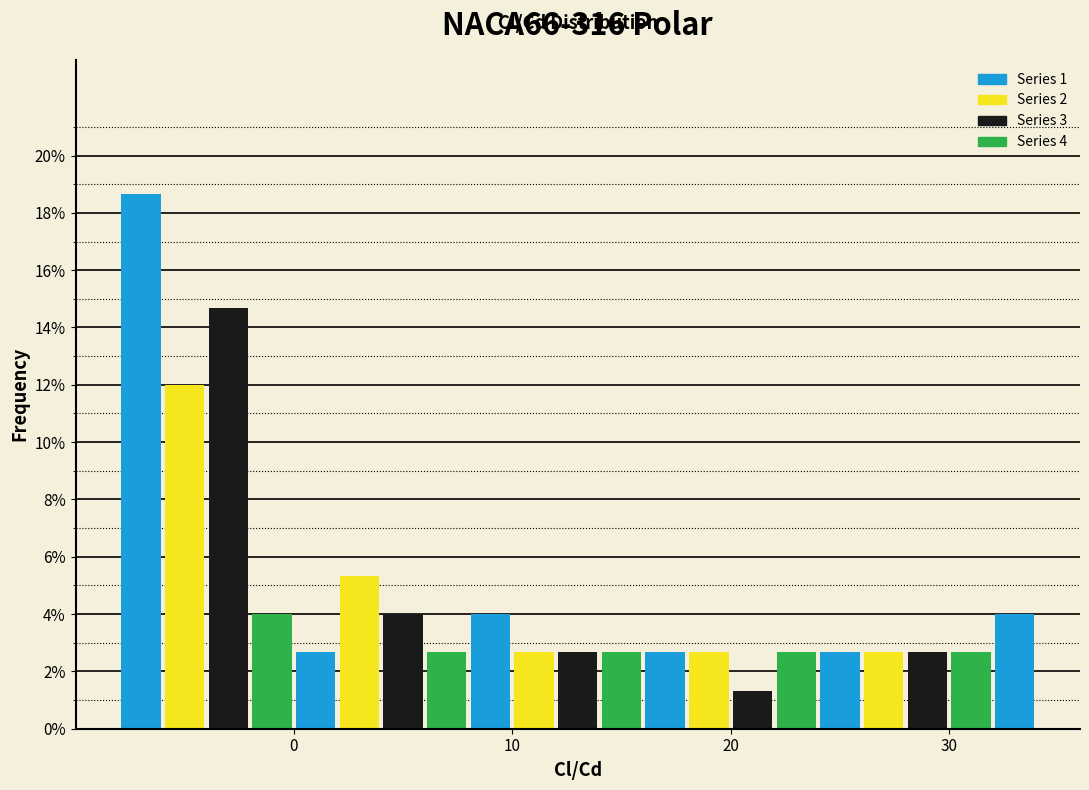

Around what value on the x-axis is the tallest bar? Give the approximate position of its centre, as read against the axis.

-7